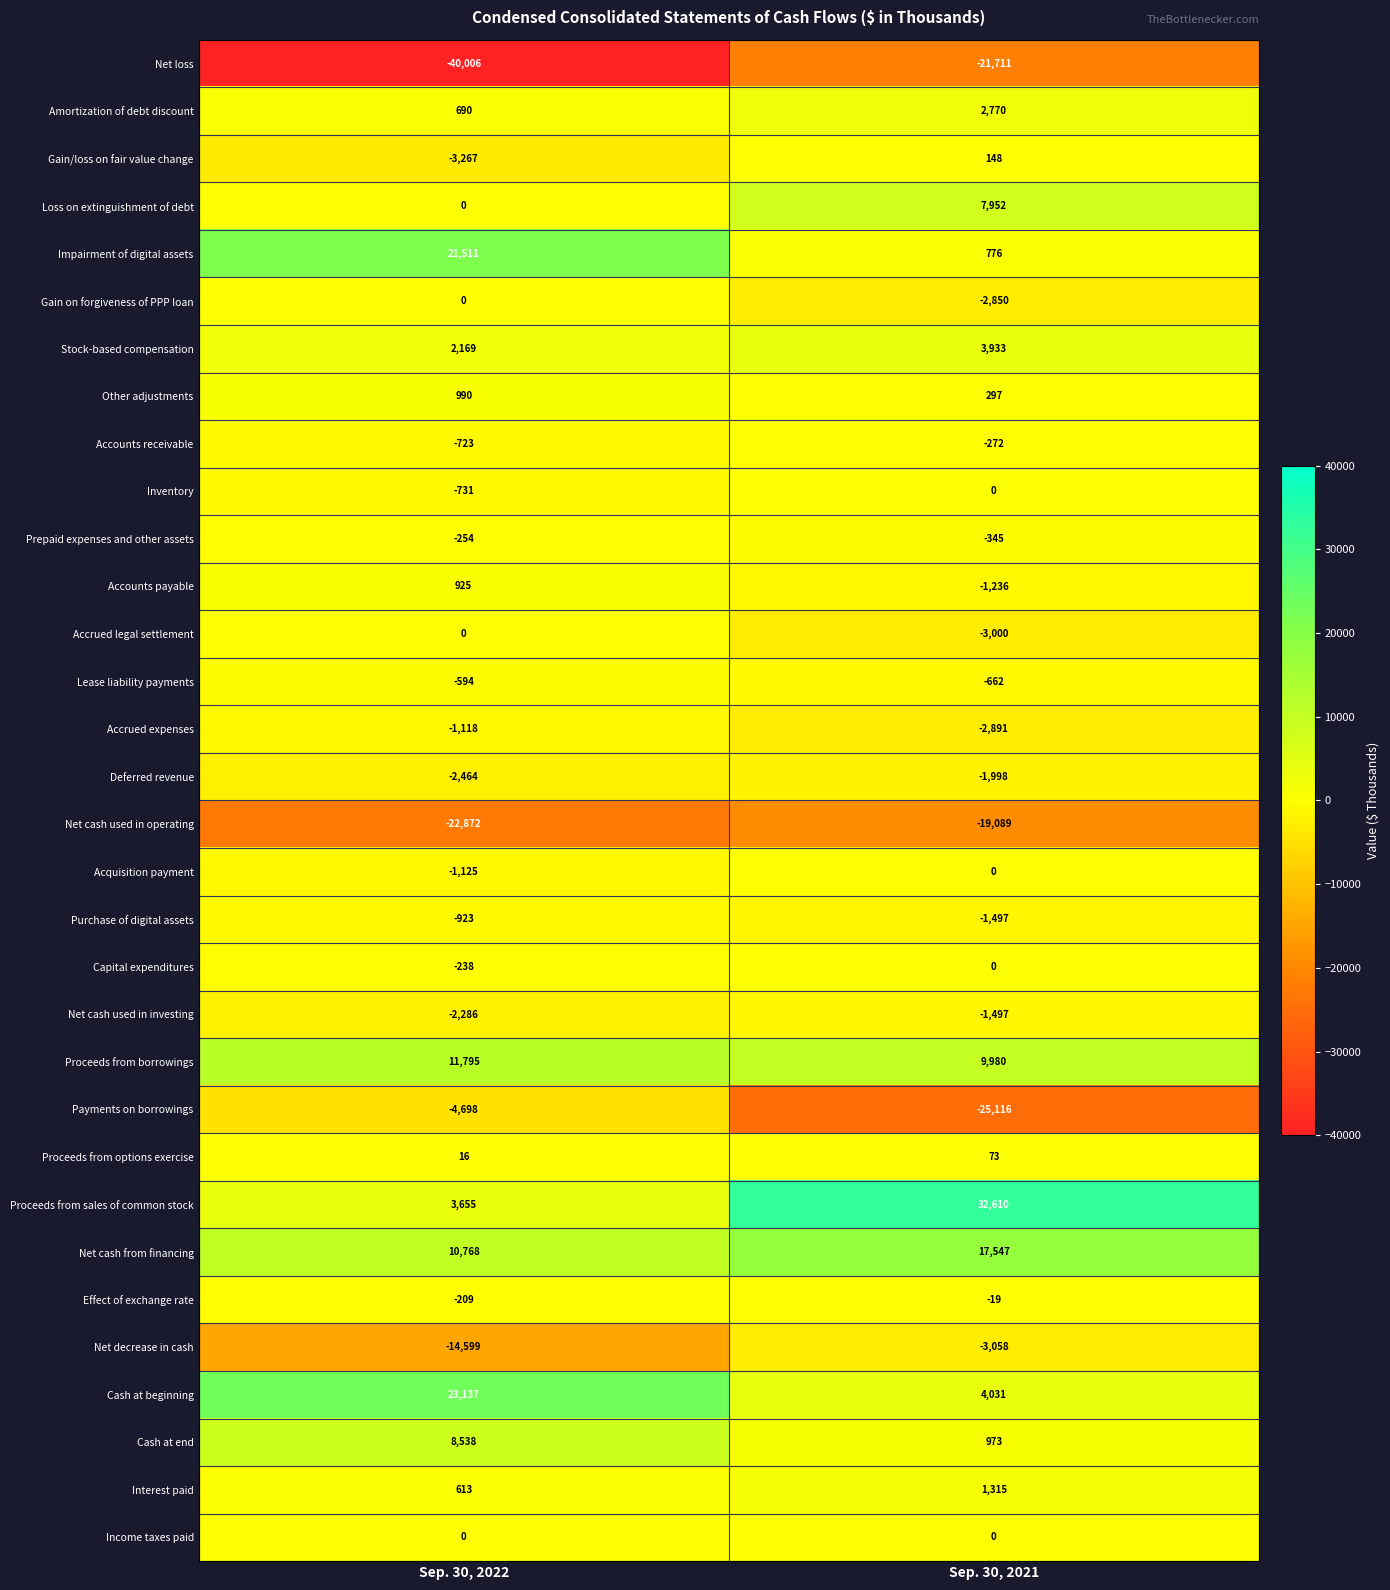

What is the average value of the Net loss series?

-30858